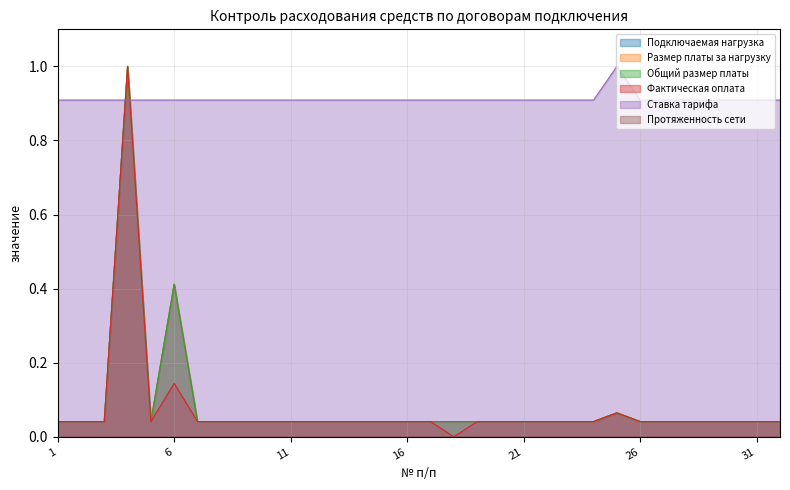

At how many categories does at least one series exceed 0?

32